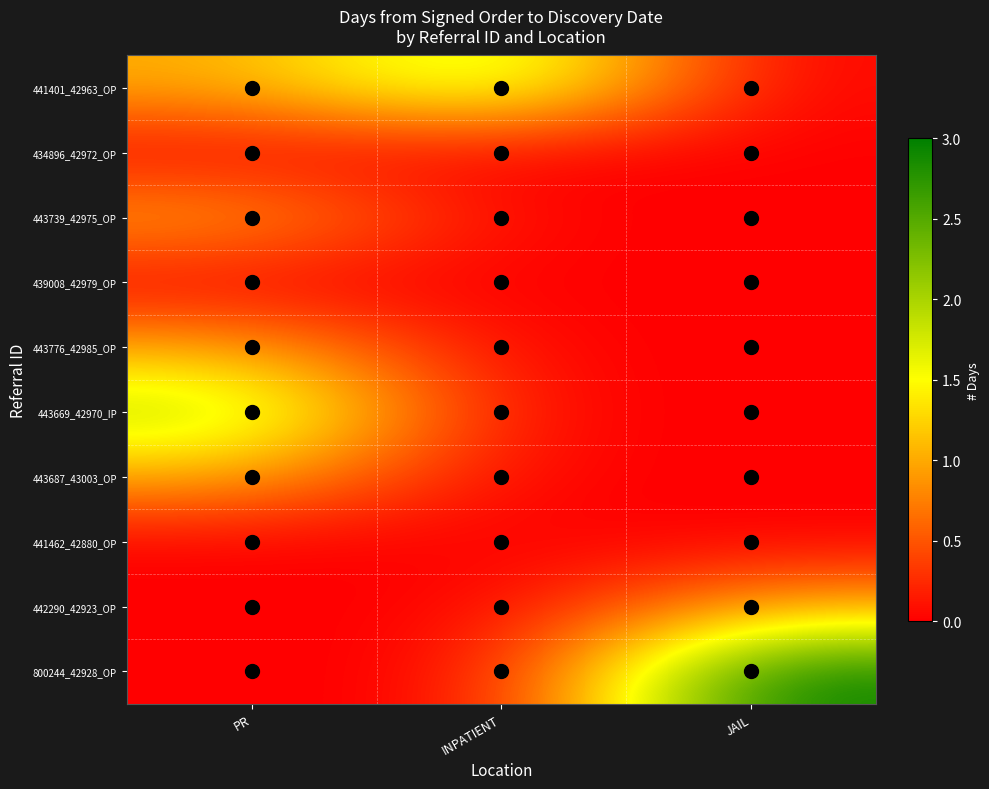

Between INPATIENT and PR, which is larger?

INPATIENT